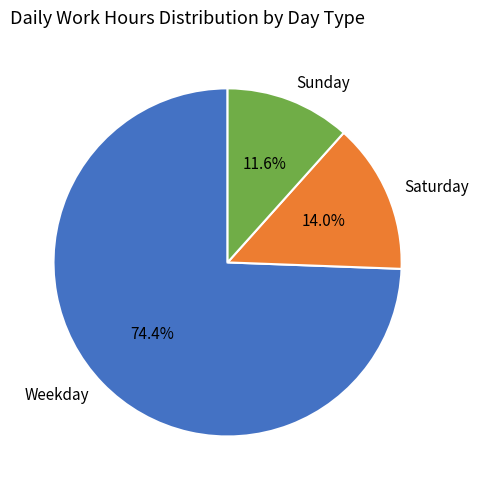

What is the smallest slice in the pie chart?

Sunday